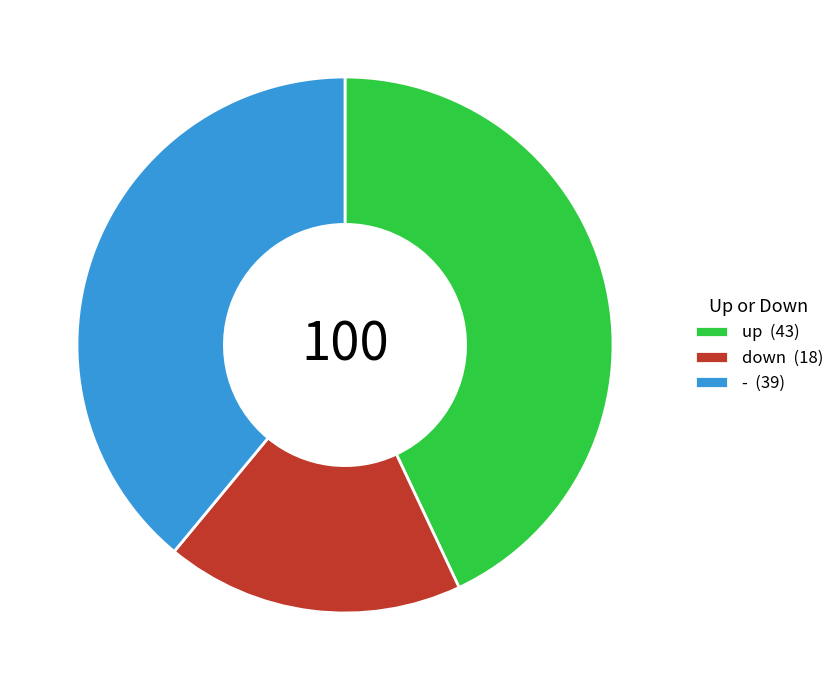

True or false: - accounts for 52% of the total.

False